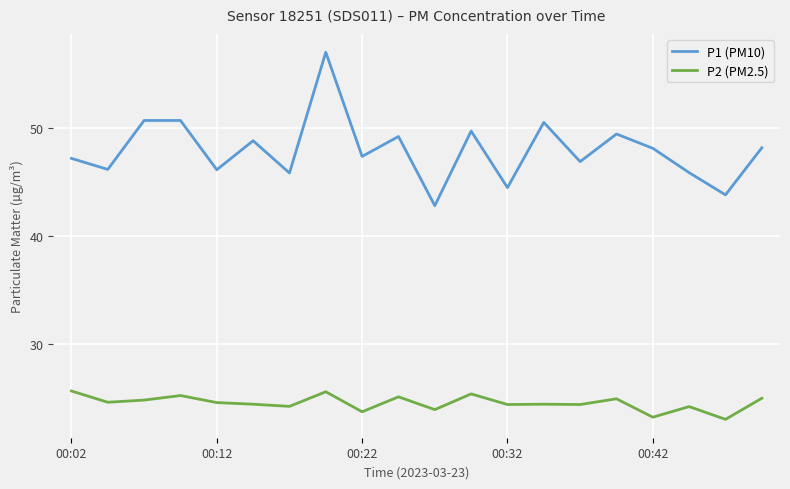

Which series has the largest range (max minus min)?

P1 (PM10)